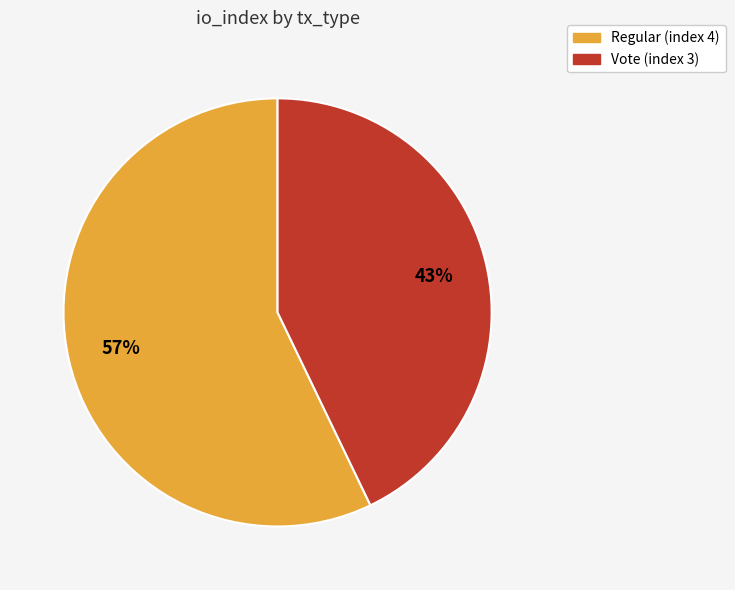

Which has a higher value, Regular (index 4) or Vote (index 3)?

Regular (index 4)